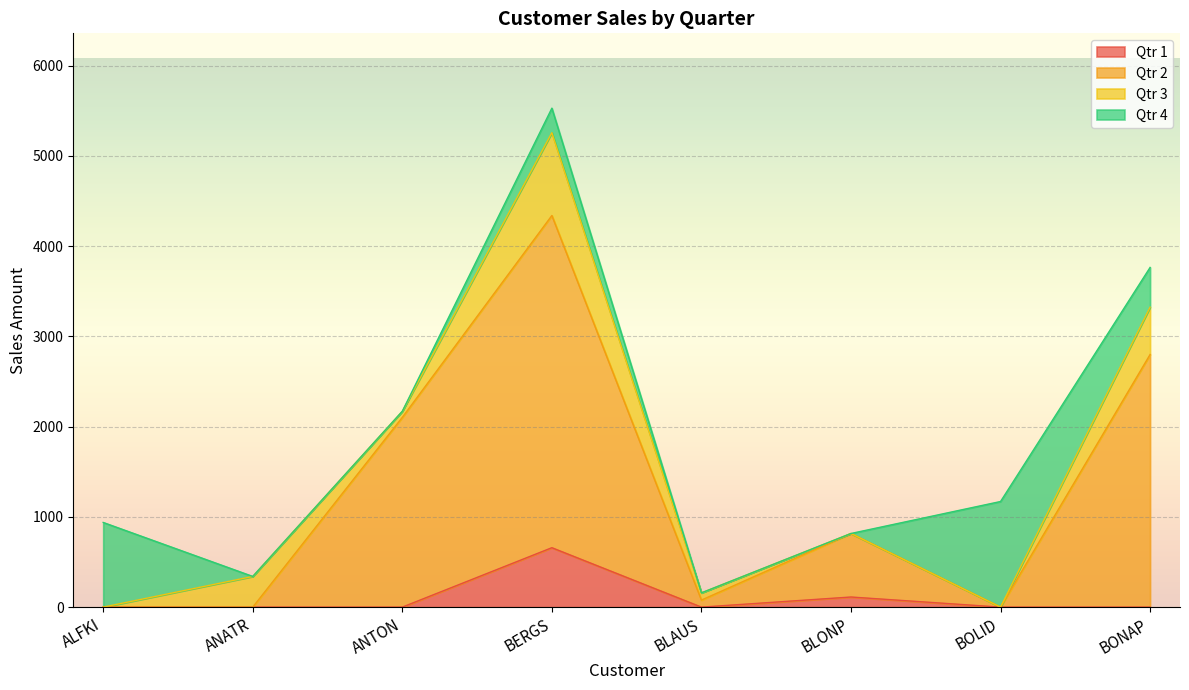

Which category has the highest value in the Qtr 1 series?

BERGS